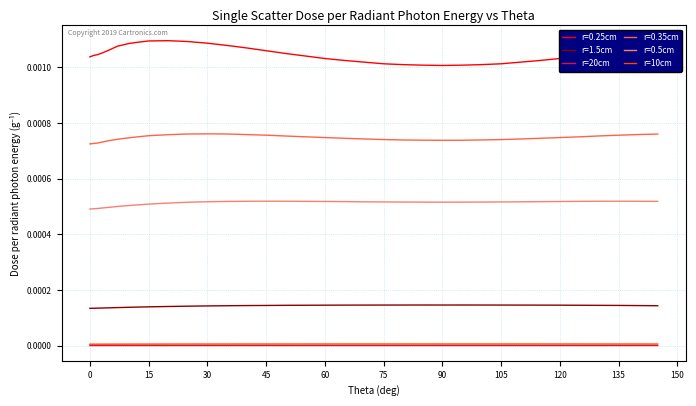

Which series has the widest spread of values?

r=0.25cm